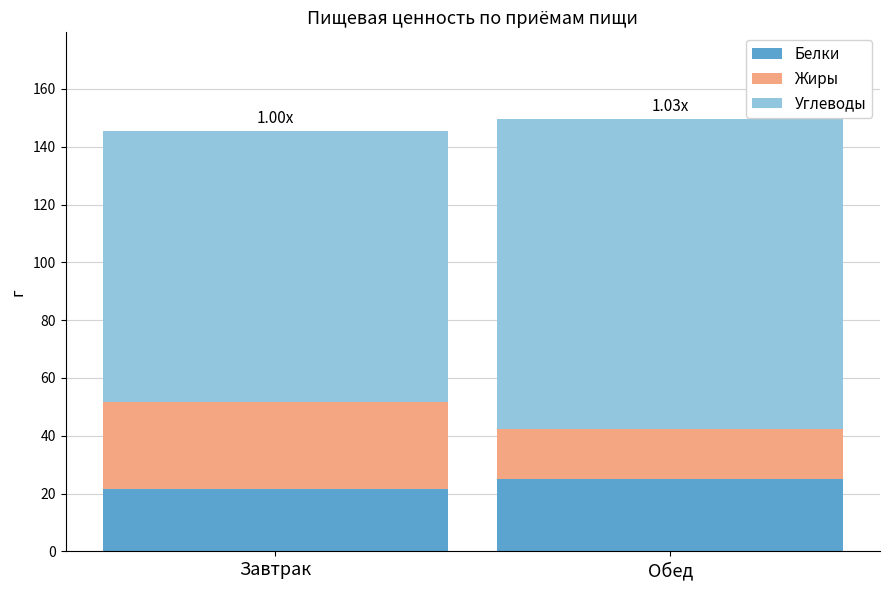

What is the average value of the Белки series?

23.3